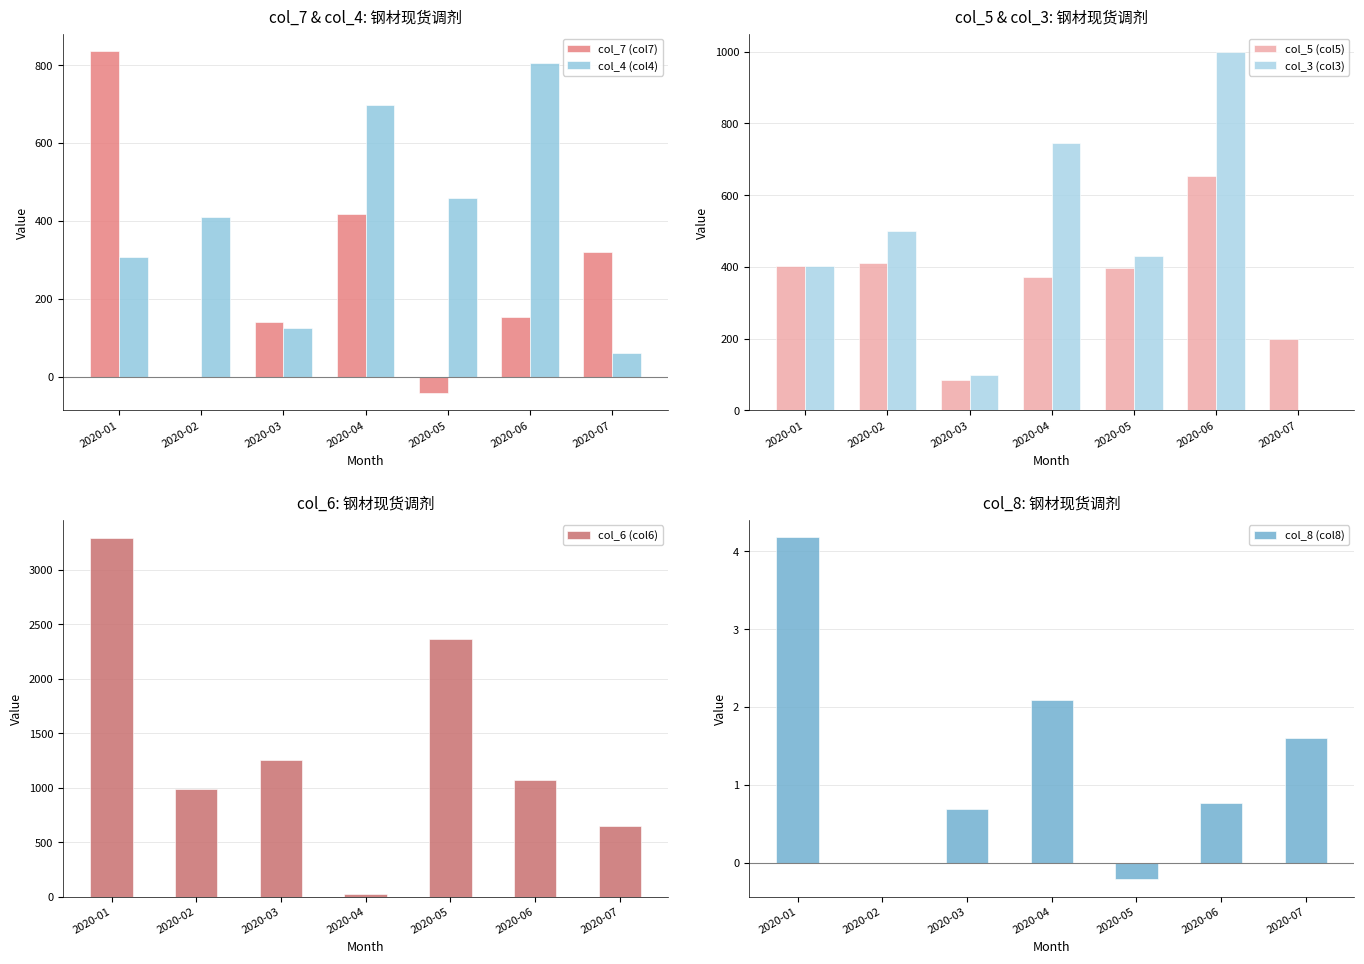

What is the sum of the col_4 (col4) values at 2020-07 and 2020-02?

471